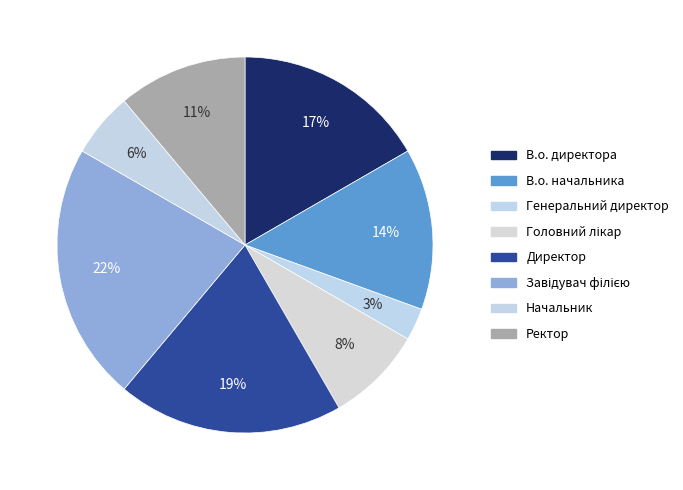

To the nearest percent, what percentage of the pie is В.о. начальника?

14%